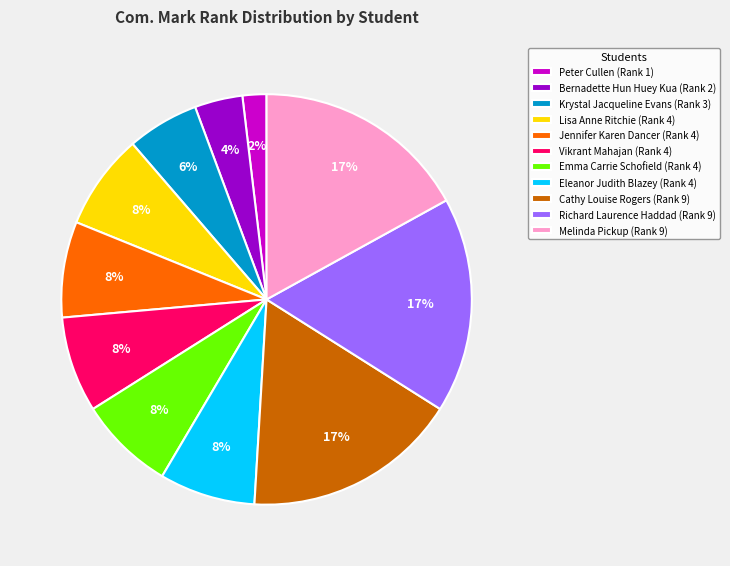

Is it true that Jennifer Karen Dancer is 17% of the pie?

False